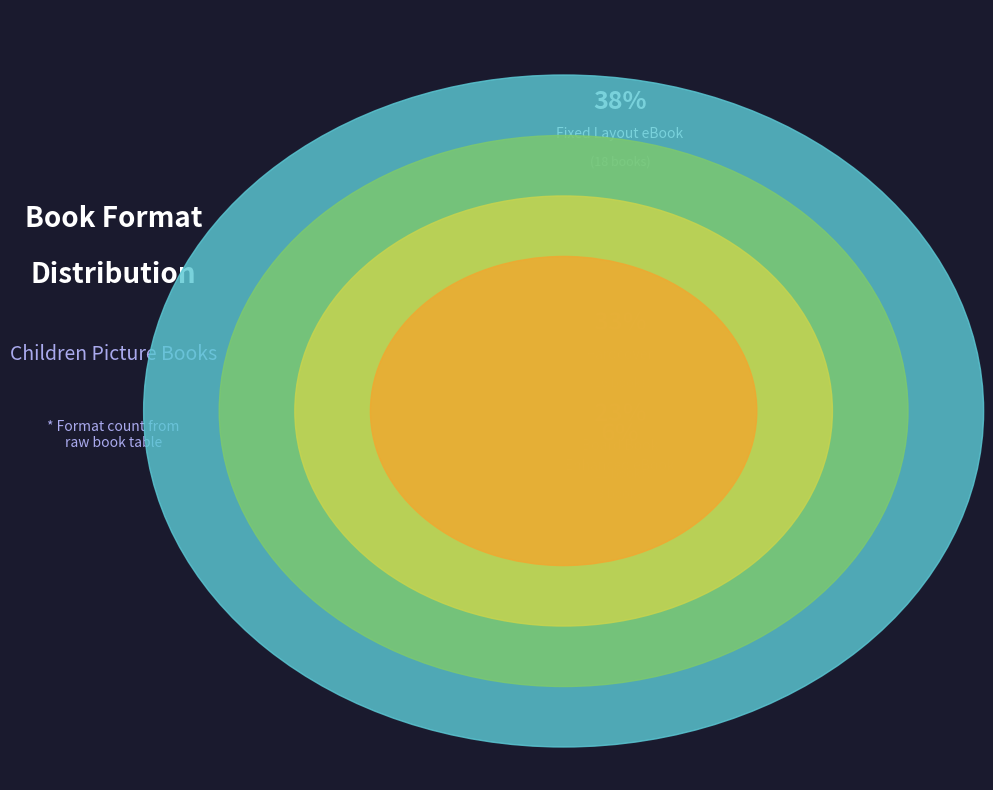

The Fixed Layout eBook slice represents 52% of the pie. True or false?

False